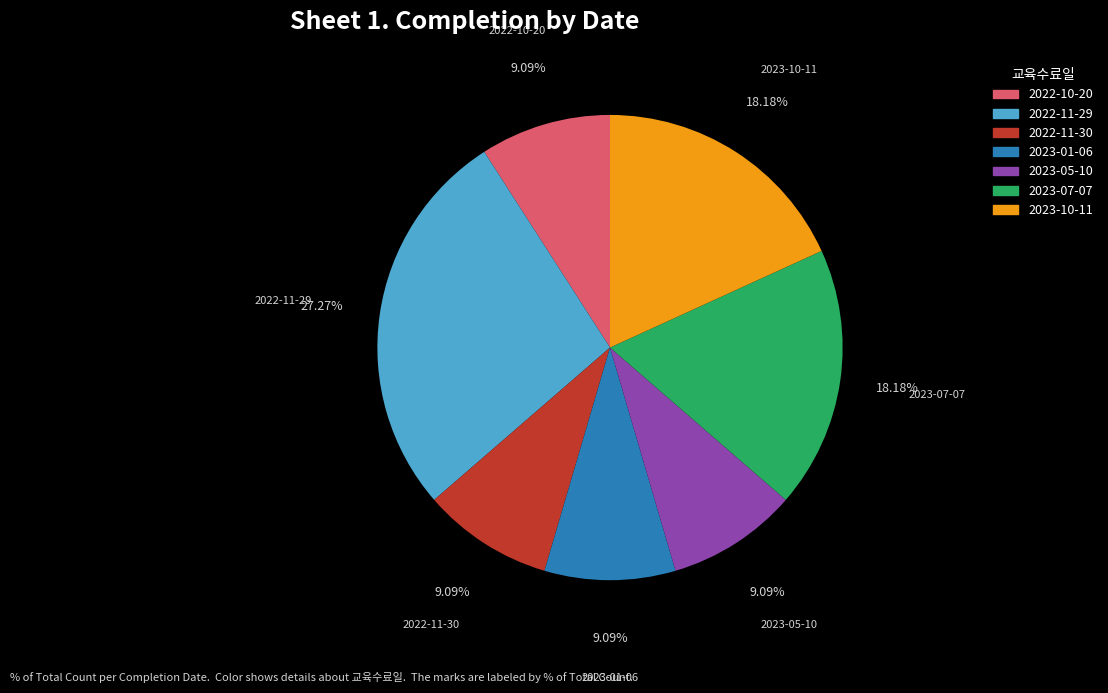

How much of the chart is everything except 2022-11-29?

72.7%